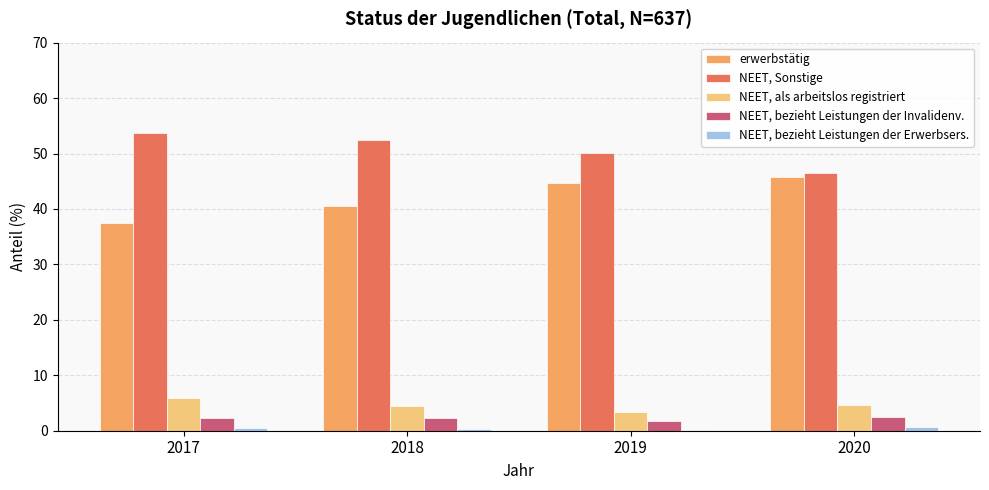

The value of NEET, Sonstige at 2018 is 12.7. True or false?

False